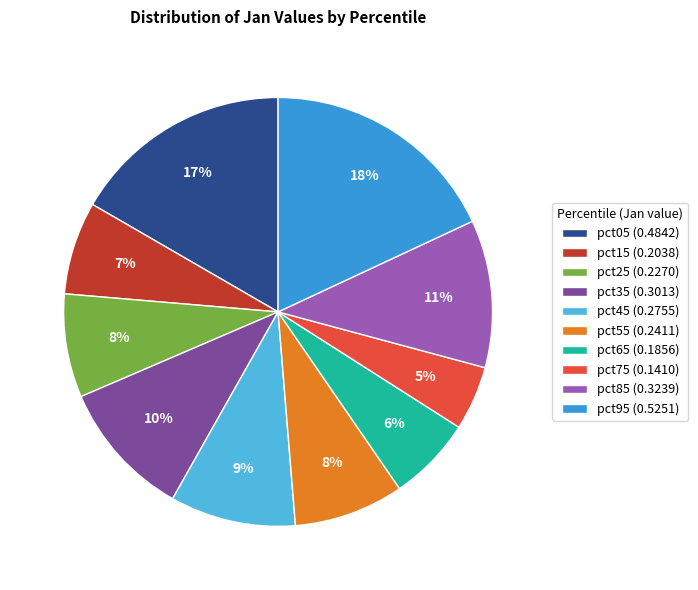

Which has a higher value, pct15 (0.2038) or pct35 (0.3013)?

pct35 (0.3013)